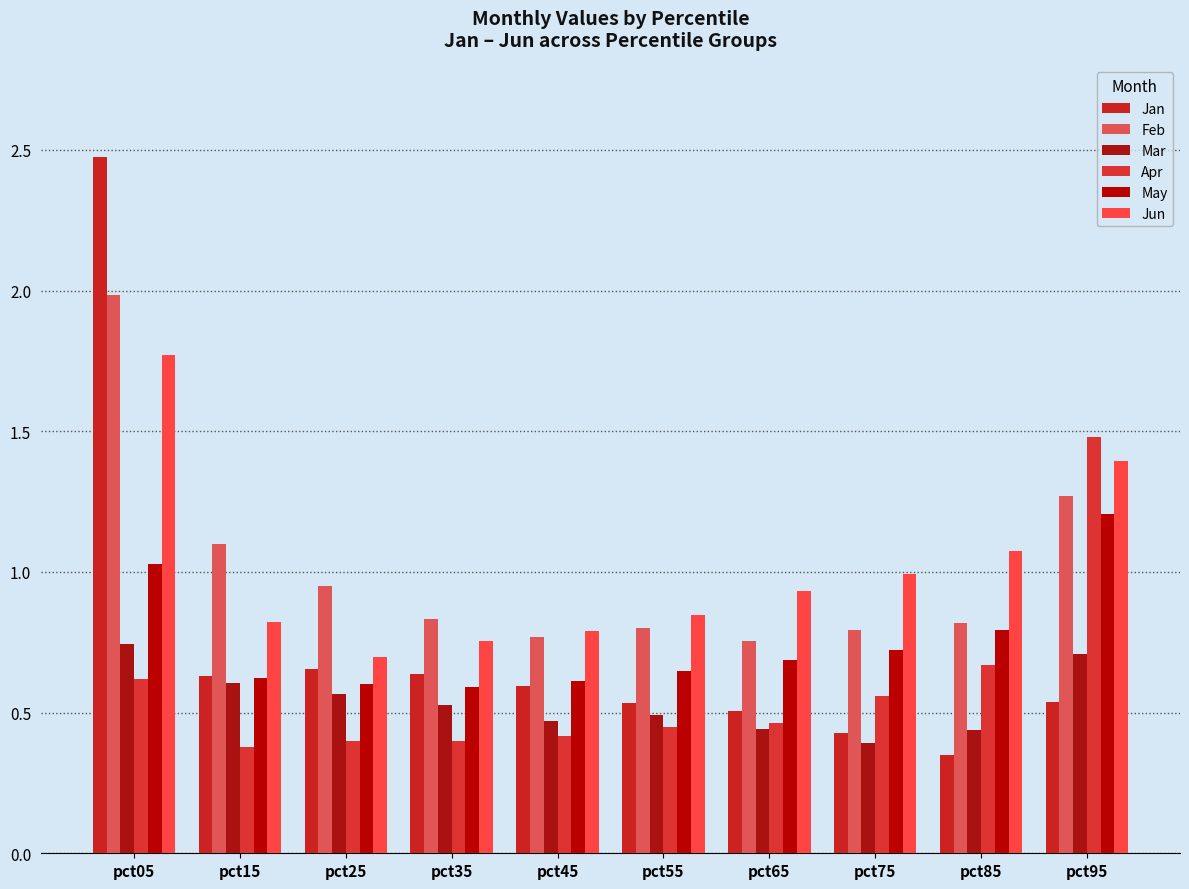

Rank the series by their maximum value, from lowest to highest.

Mar, May, Apr, Jun, Feb, Jan